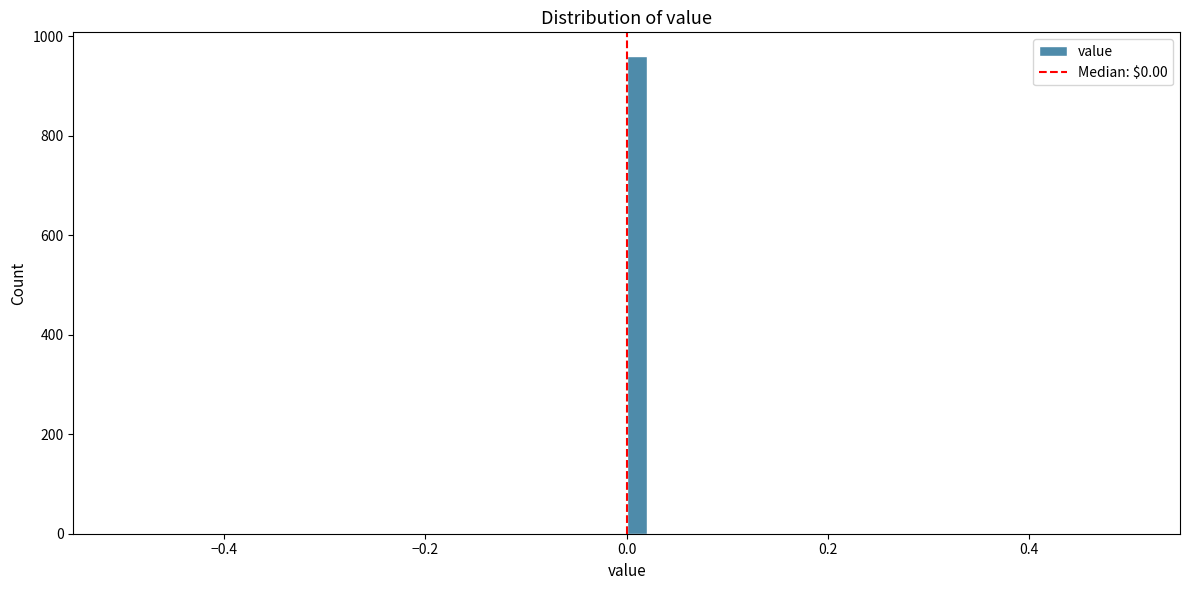

Read against the x-axis, roughly where is the centre of the tallest bar?

0.02